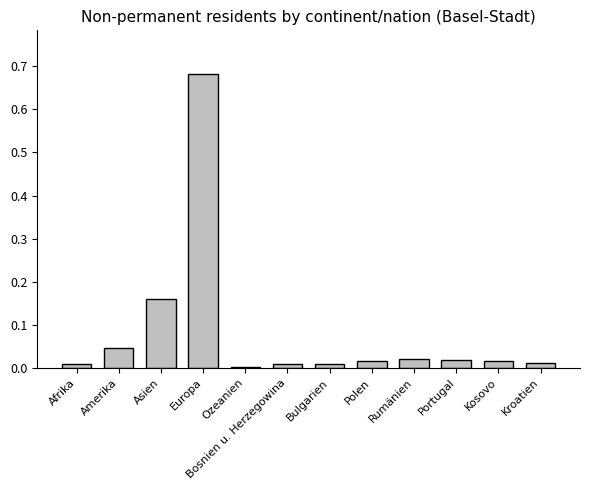

Is it true that the value at Polen is 0.0?

True